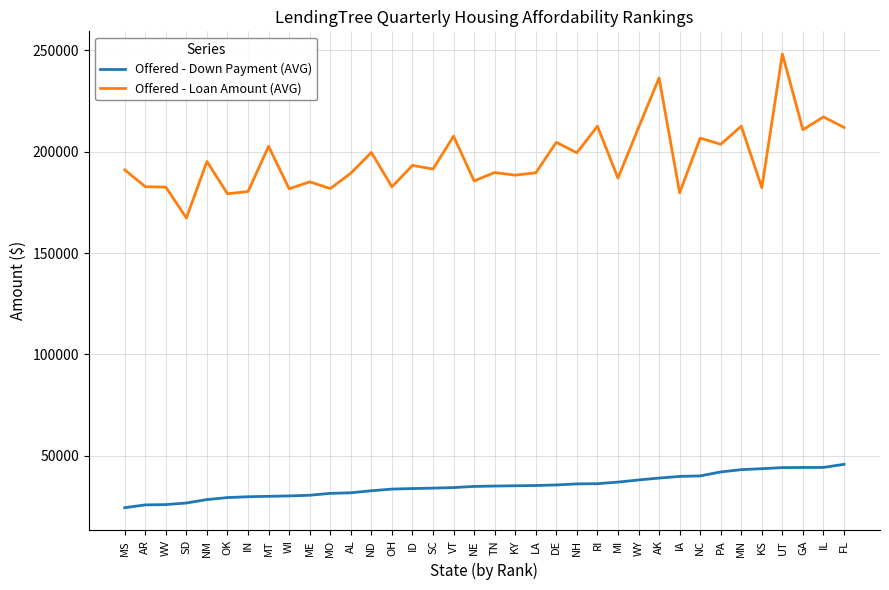

Which category has the lowest value in the Offered - Loan Amount (AVG) series?

SD